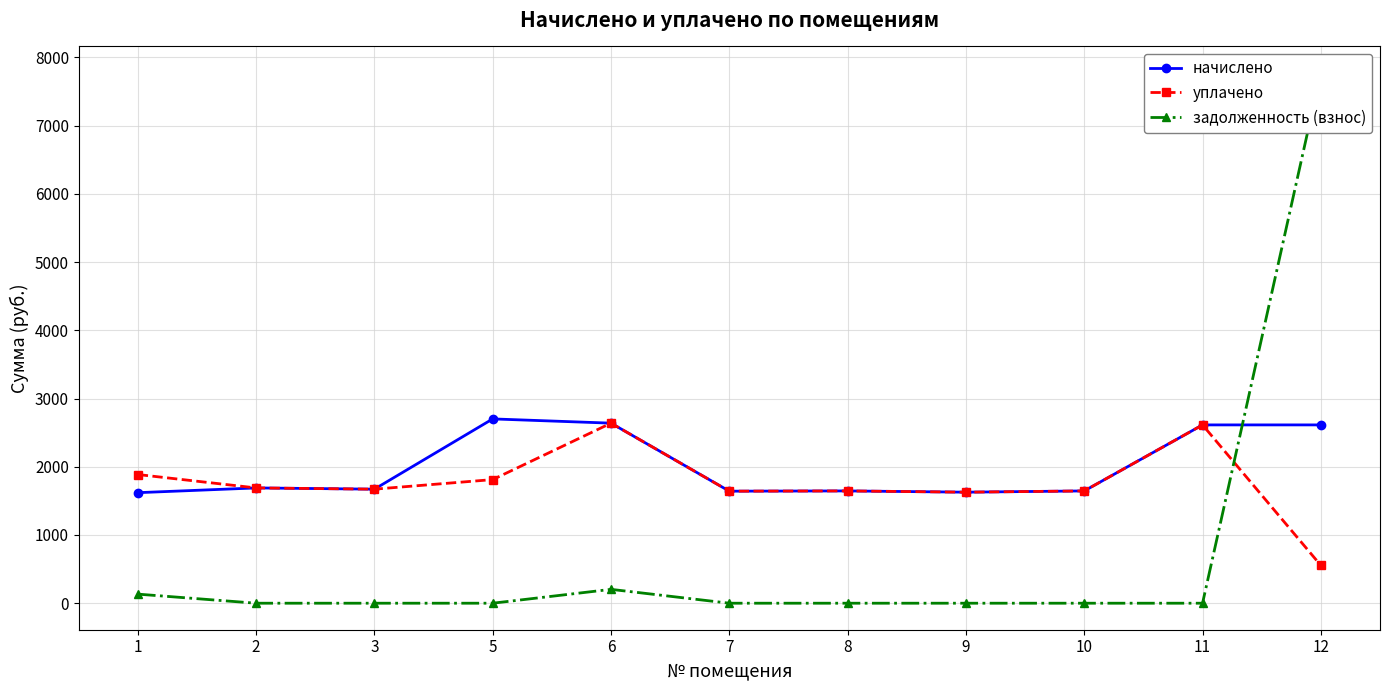

True or false: задолженность (взнос) and уплачено cross at least once.

True